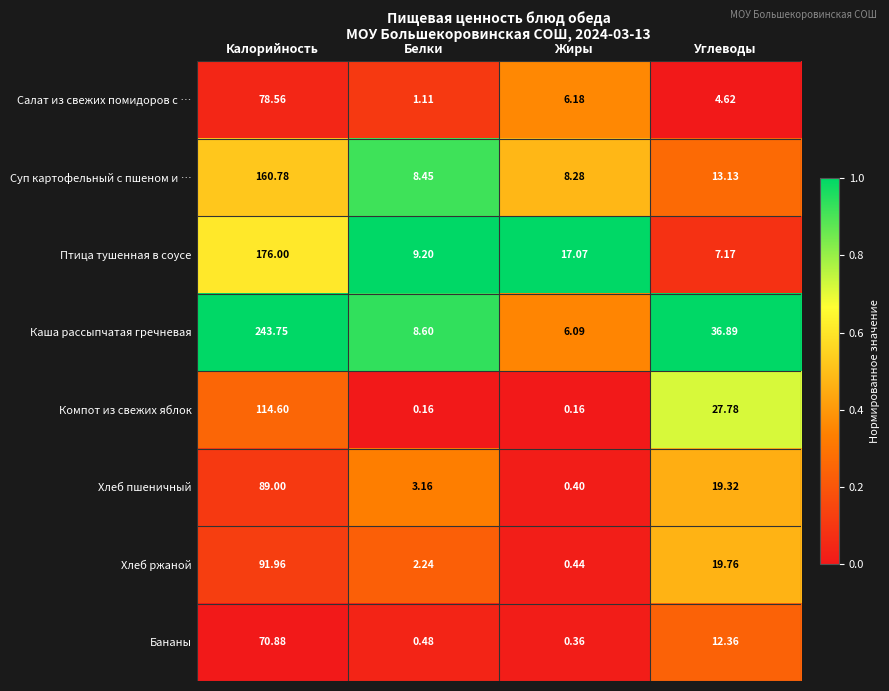

At which label does Салат из свежих помидоров с … reach its minimum?

Белки